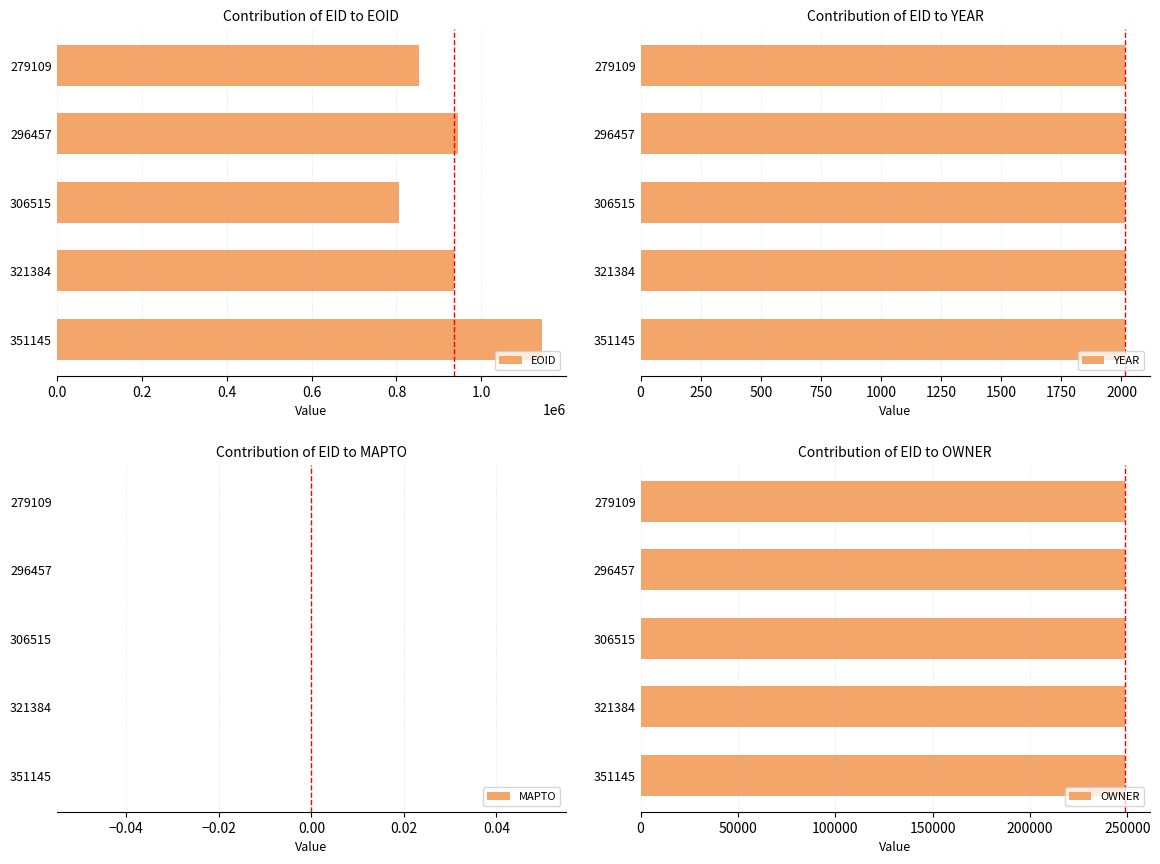

What is the average value of the EOID series?

936263